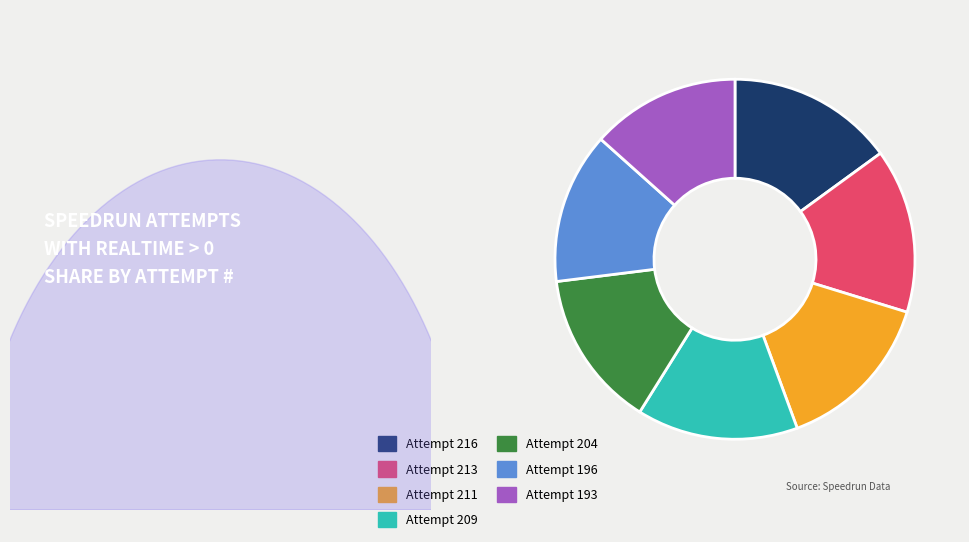

What portion of the pie excludes Attempt 213?

85.2%